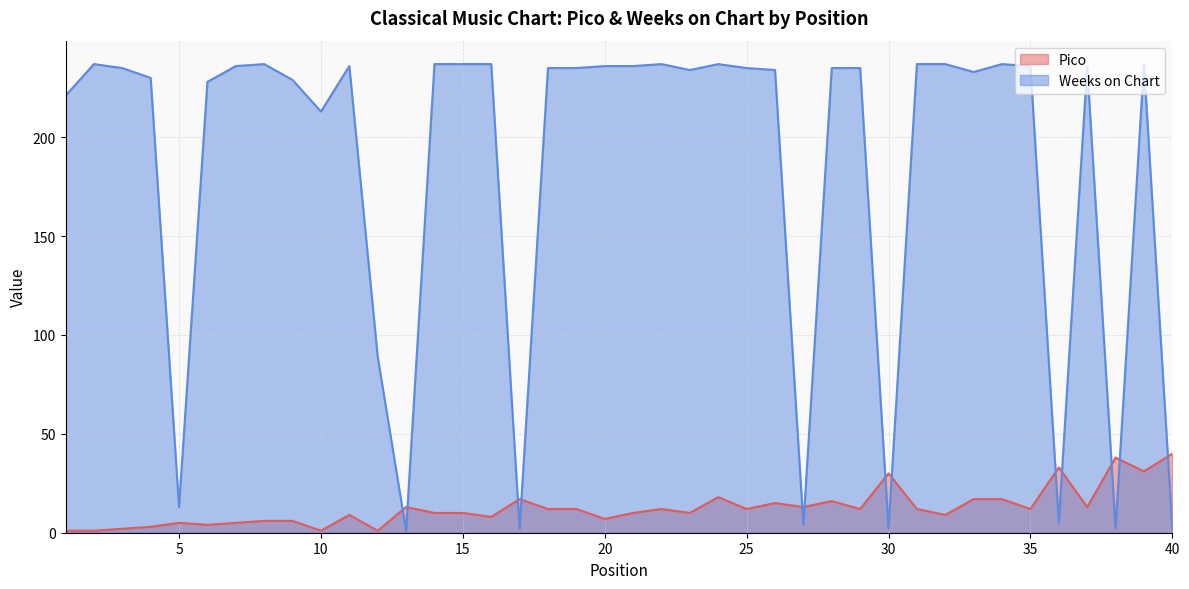

Reading left to right, list all the values displayed in this chart.

Pico: 1=1	2=1	3=2	4=3	5=5	6=4	7=5	8=6	9=6	10=1	11=9	12=1	13=13	14=10	15=10	16=8	17=17	18=12	19=12	20=7	21=10	22=12	23=10	24=18	25=12	26=15	27=13	28=16	29=12	30=30	31=12	32=9	33=17	34=17	35=12	36=33	37=13	38=38	39=31	40=40
Weeks on Chart: 1=221	2=237	3=235	4=230	5=13	6=228	7=236	8=237	9=229	10=213	11=236	12=89	13=1	14=237	15=237	16=237	17=2	18=235	19=235	20=236	21=236	22=237	23=234	24=237	25=235	26=234	27=4	28=235	29=235	30=2	31=237	32=237	33=233	34=237	35=236	36=5	37=236	38=2	39=237	40=2